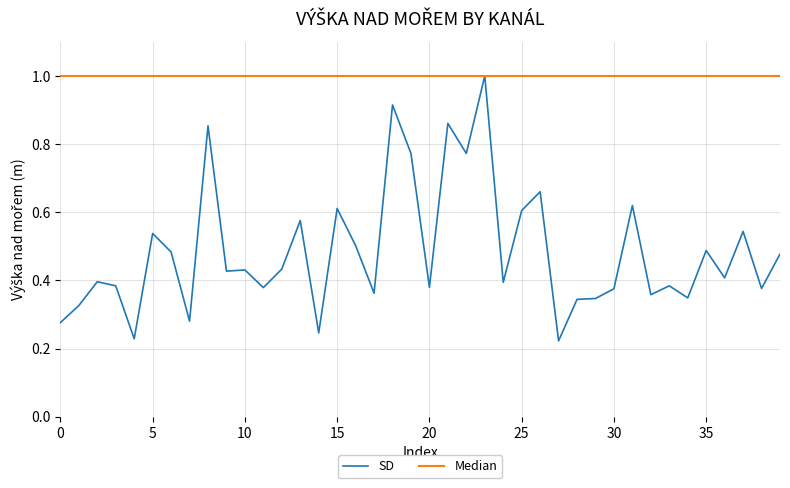

Which series has the largest total across all categories?

Median